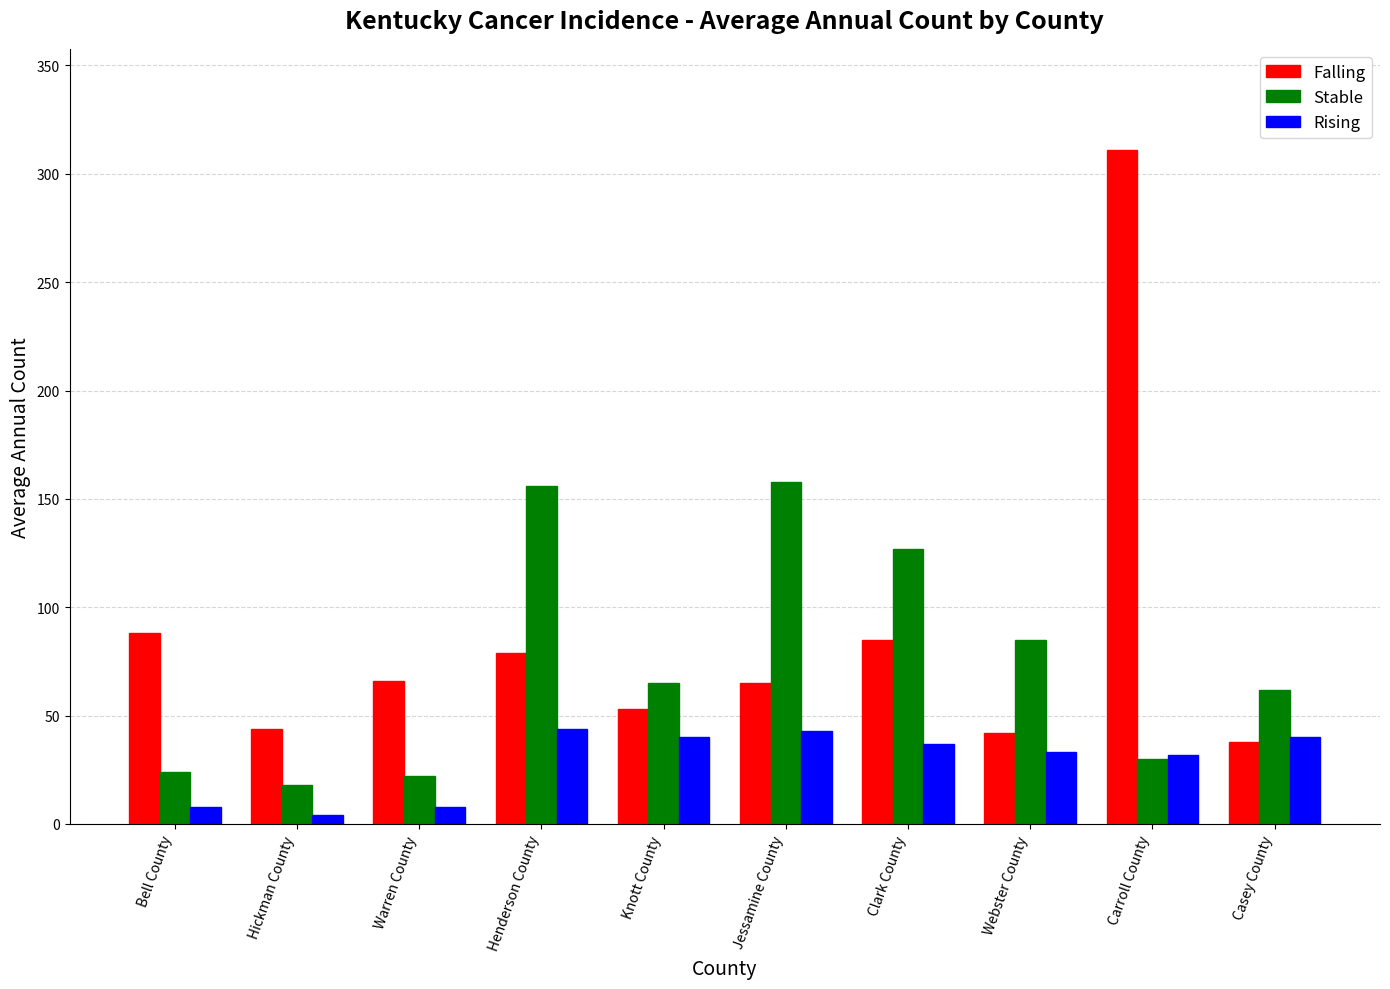

Rank the series by their maximum value, from lowest to highest.

Rising, Stable, Falling